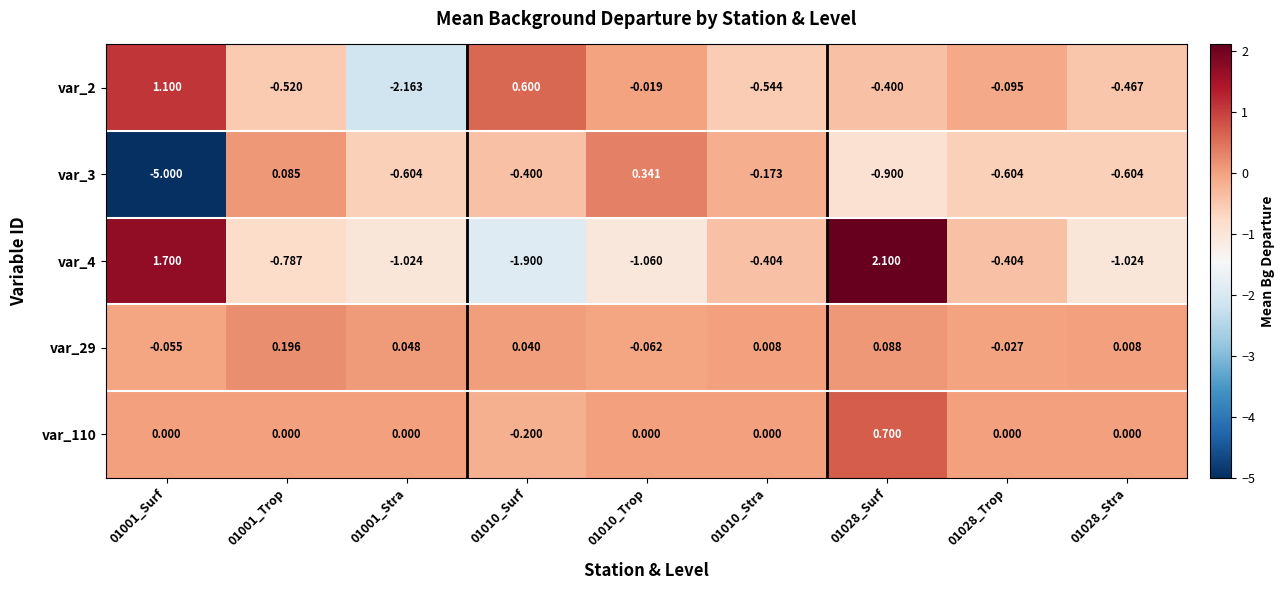

Is the value of var_2 at 01010_Surf greater than the value of var_29 at 01001_Stra?

Yes